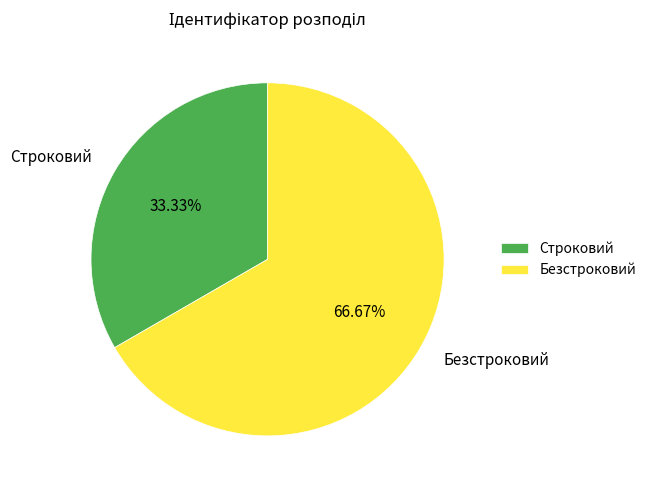

How many slices are in this pie chart?

2